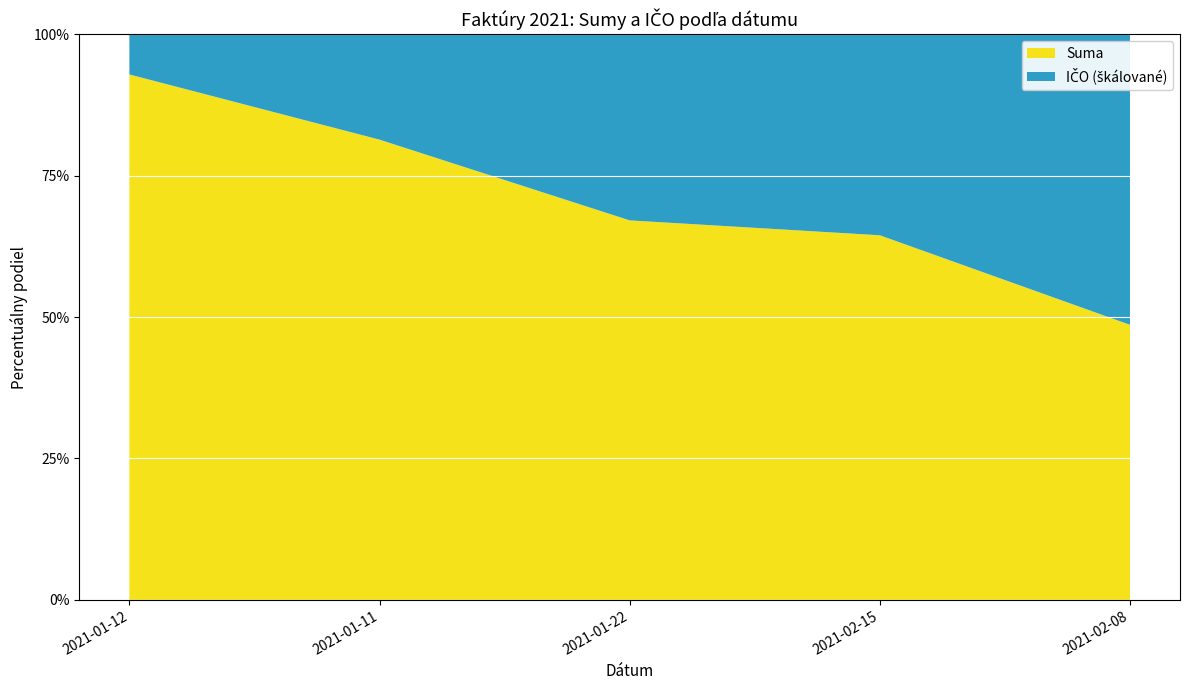

True or false: IČO has more than 1 points higher than both neighbors.

False